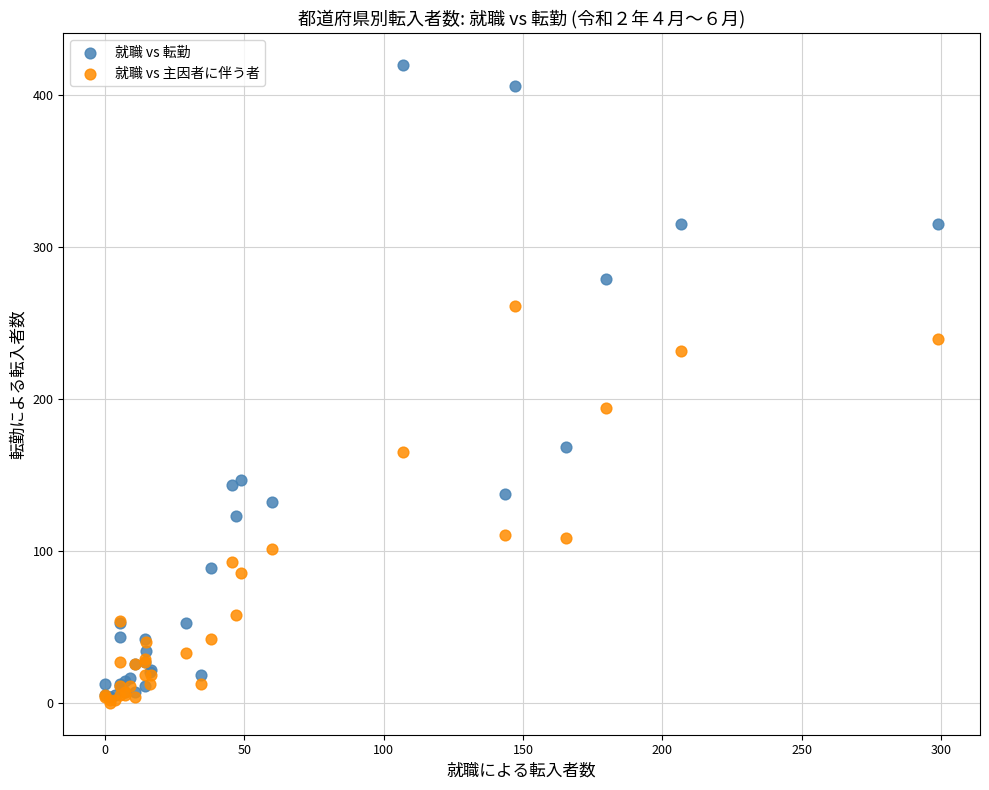

Which series reaches the maximum Y coordinate?

就職 vs 転勤